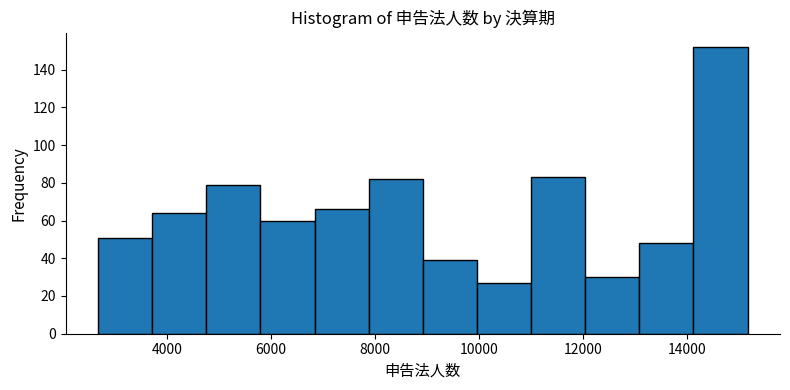

Reading left to right, list every bar in this chart as the range it spans on the x-axis followed by its height. Neither the bar edges nor the heights are printed on the chart, so give them approximately, as read against the axes.

2600 to 3800: 52
3800 to 4800: 64
4800 to 5800: 80
5800 to 6800: 60
6800 to 7800: 66
7800 to 9000: 82
9000 to 10000: 40
10000 to 11000: 28
11000 to 12000: 84
12000 to 13000: 30
13000 to 14200: 48
14200 to 15200: 152